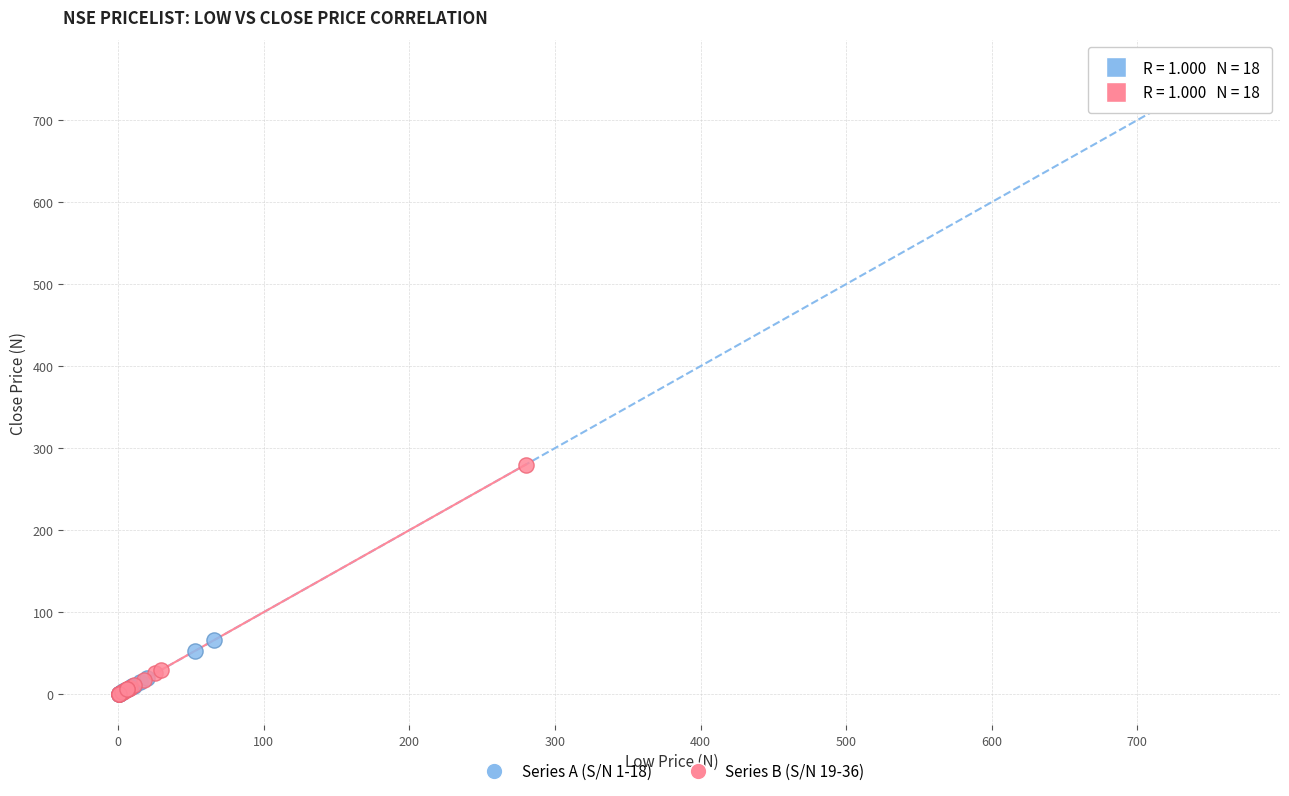

Which series reaches the maximum Y coordinate?

Series A (S/N 1-18)